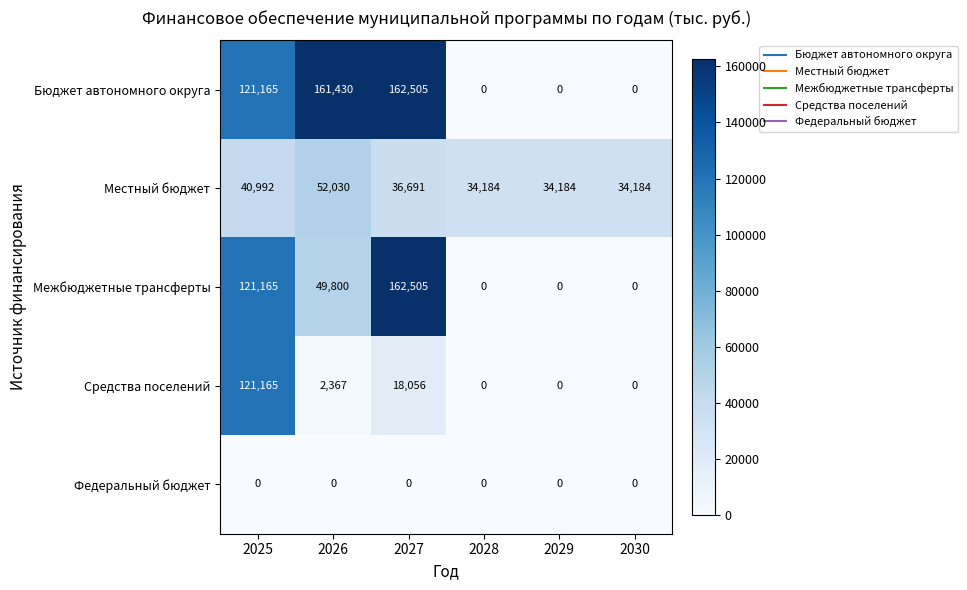

Which series has the largest total across all categories?

Бюджет автономного округа